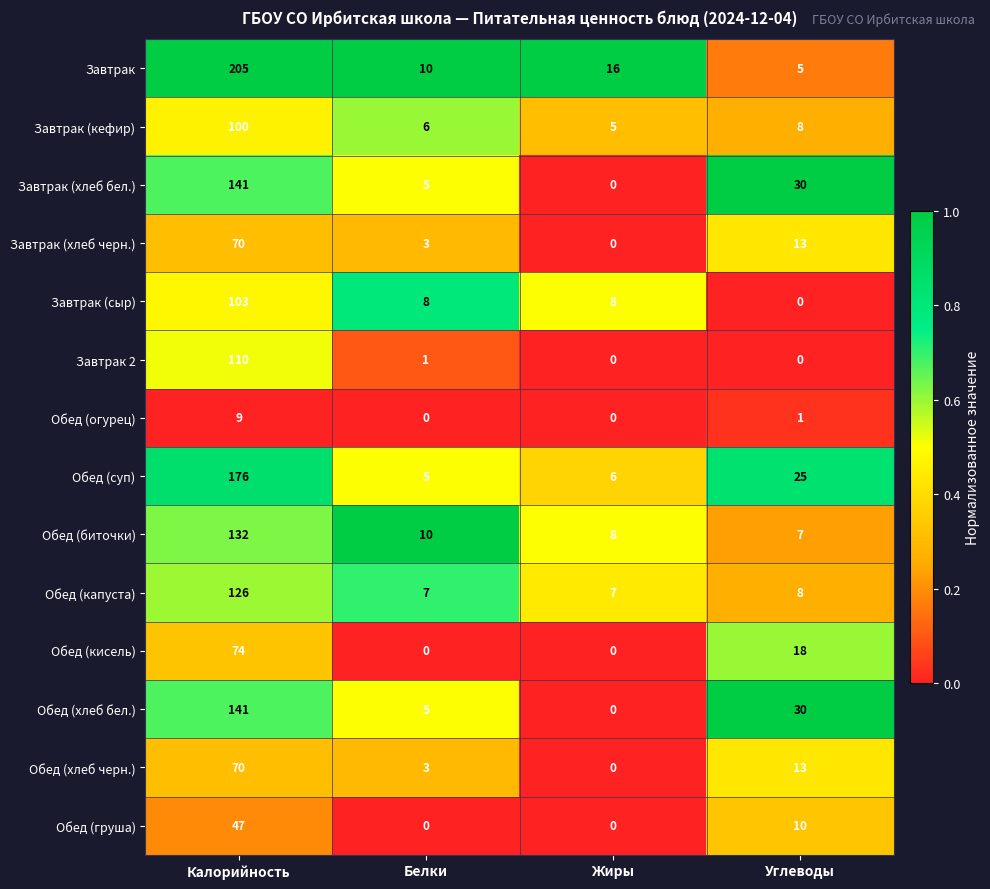

What is the greatest value displayed?

205